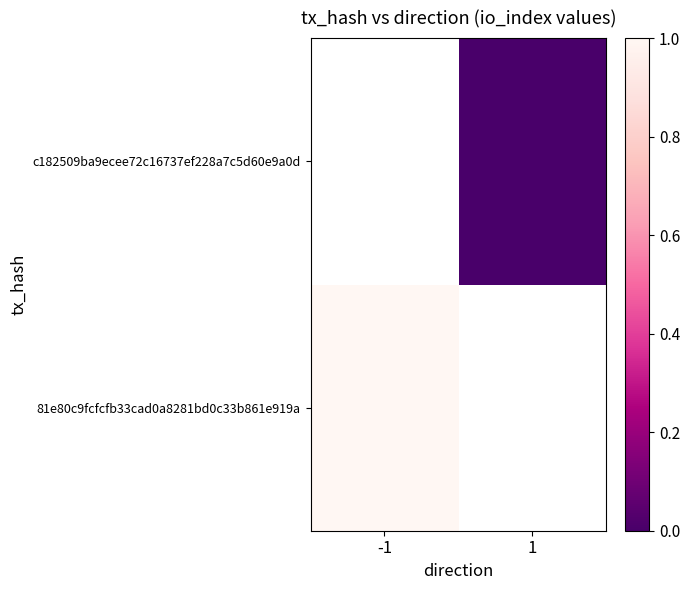

How many categories are shown in the chart?

2